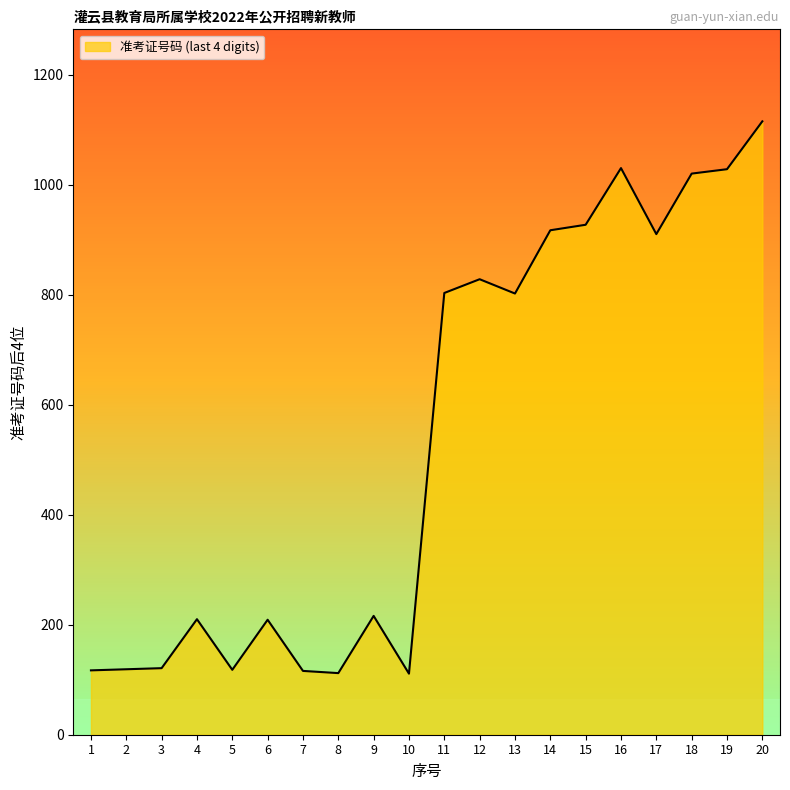

What is the ratio of the value at 8 to the value at 3?

0.9